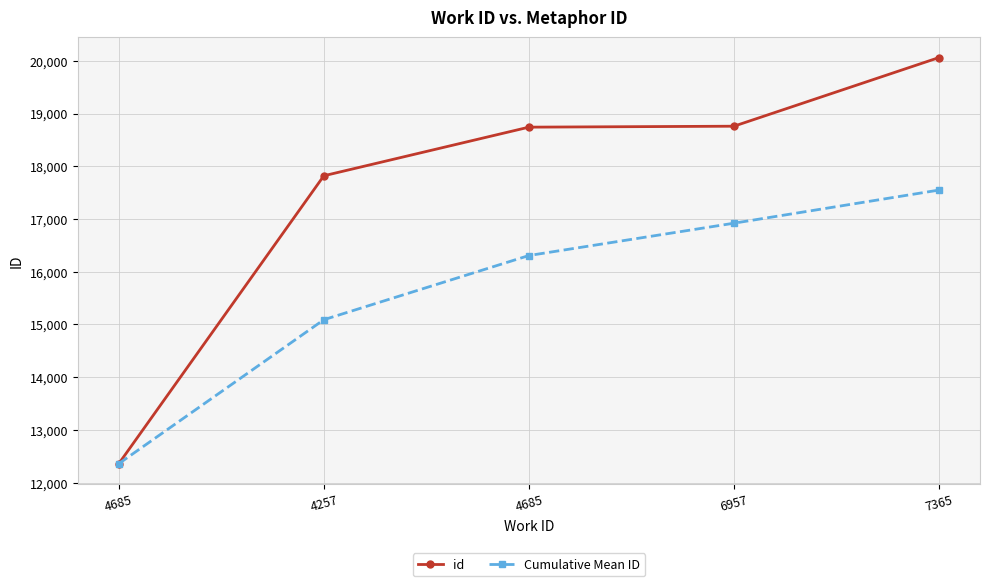

How many values in the Cumulative Mean ID series are below 16306?

2